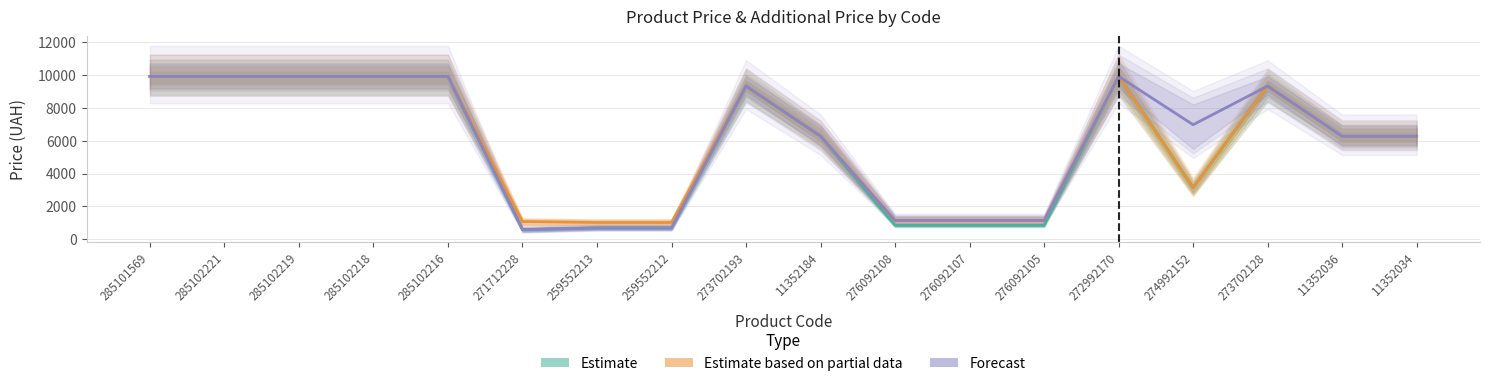

Which category has the lowest value across all series?

271712228